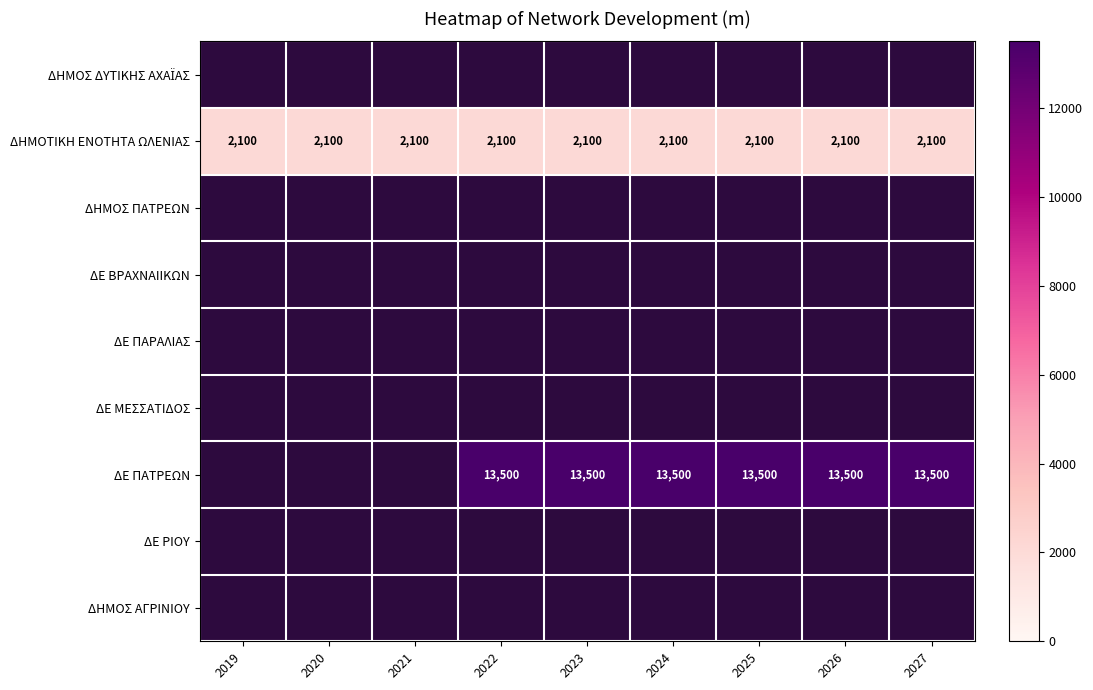

The ΔΗΜΟΤΙΚΗ ΕΝΟΤΗΤΑ ΩΛΕΝΙΑΣ series shows 3124 at 2020. True or false?

False